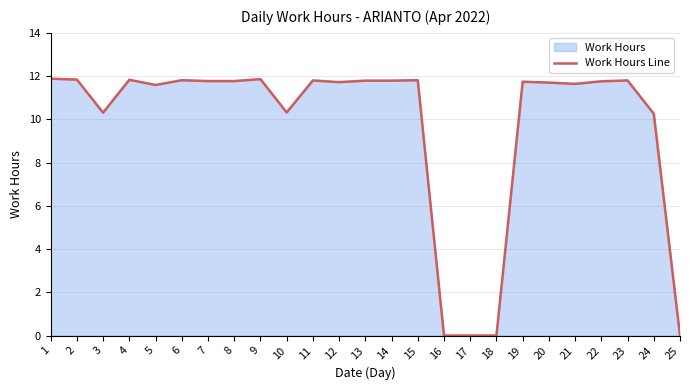

Rank the categories by value from lowest to highest.

16, 17, 18, 25, 24, 3, 10, 5, 21, 20, 12, 19, 22, 7, 8, 13, 14, 11, 23, 6, 15, 4, 2, 9, 1